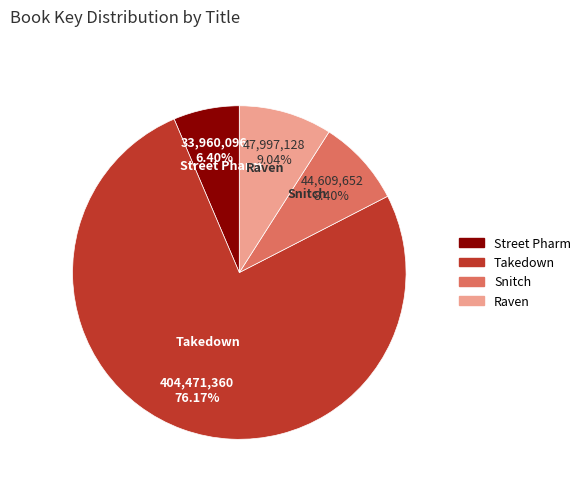

Rank the categories by value from lowest to highest.

Street Pharm, Snitch, Raven, Takedown